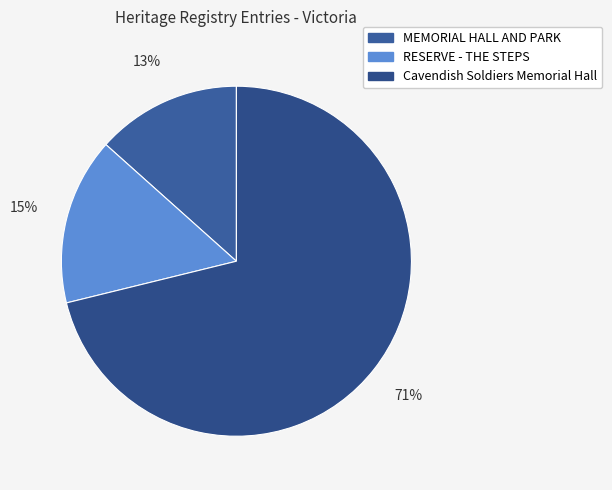

Combined, do RESERVE - THE STEPS and MEMORIAL HALL AND PARK account for over 50%?

No